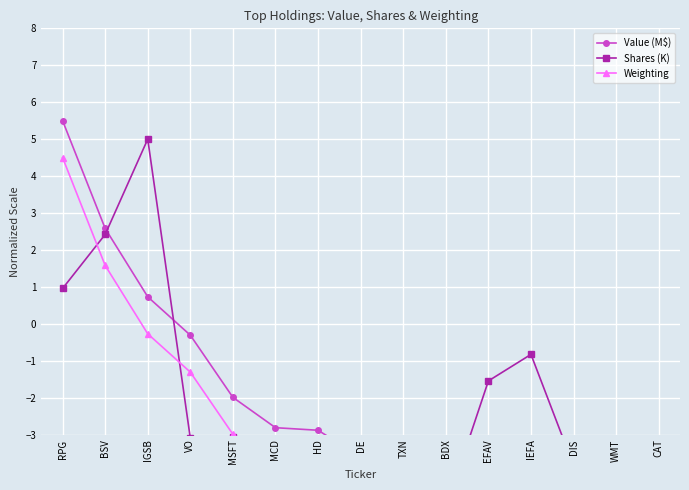

At which category is the sum across all series the highest?

RPG